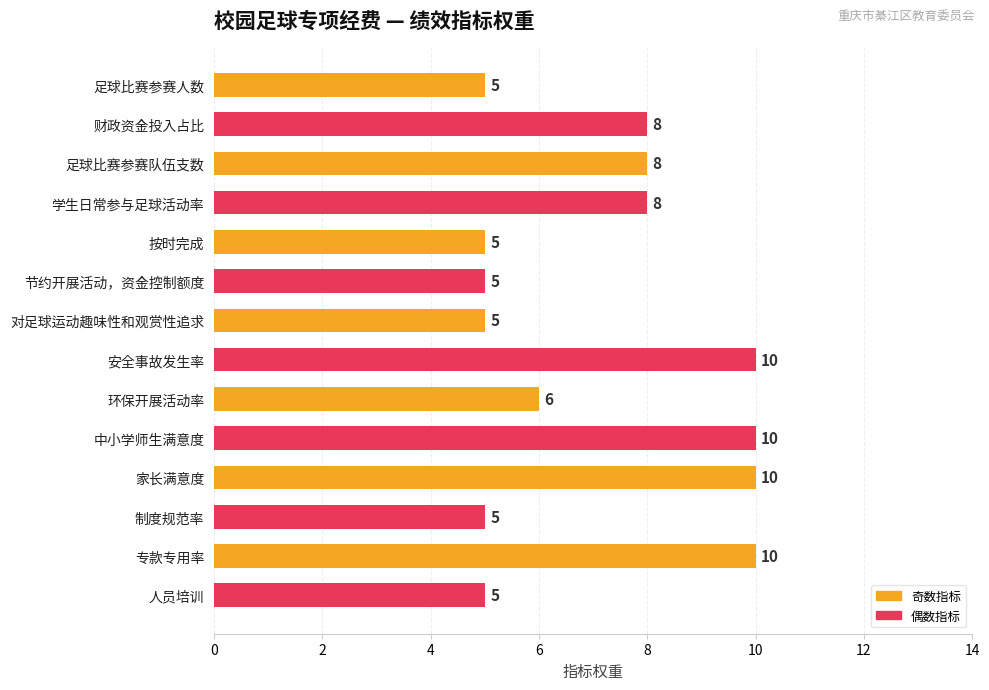

Reading top to bottom, extract all data points from this chart.

足球比赛参赛人数=5	财政资金投入占比=8	足球比赛参赛队伍支数=8	学生日常参与足球活动率=8	按时完成=5	节约开展活动，资金控制额度=5	对足球运动趣味性和观赏性追求=5	安全事故发生率=10	环保开展活动率=6	中小学师生满意度=10	家长满意度=10	制度规范率=5	专款专用率=10	人员培训=5